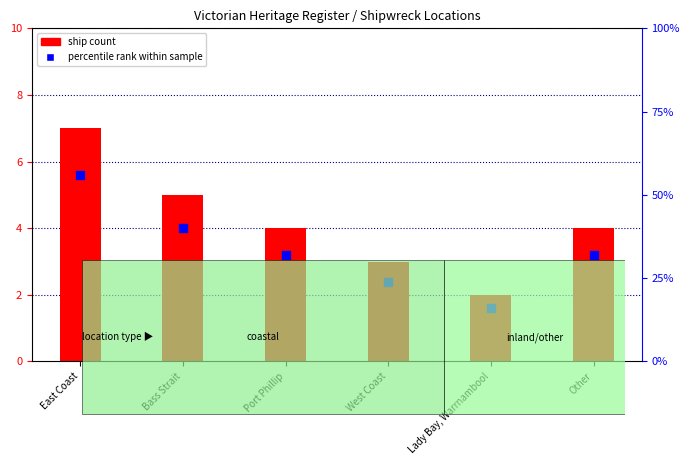

What are all the series names shown in the legend?

ship count, percentile rank within sample